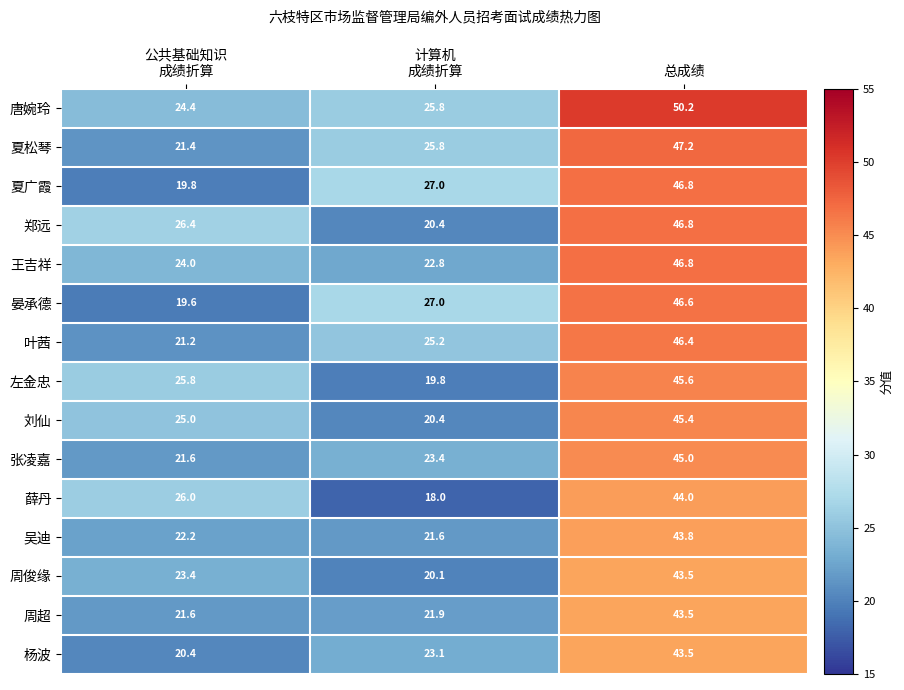

How many series are shown in this chart?

15